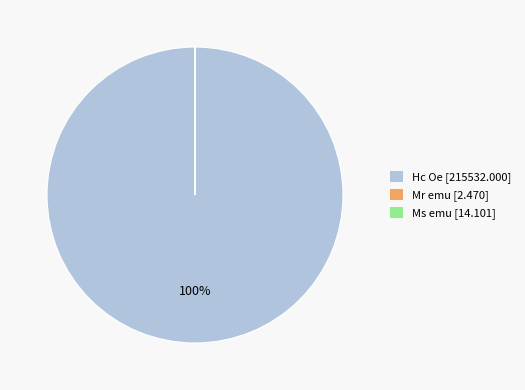

Which slice represents more than half of the pie?

Hc Oe